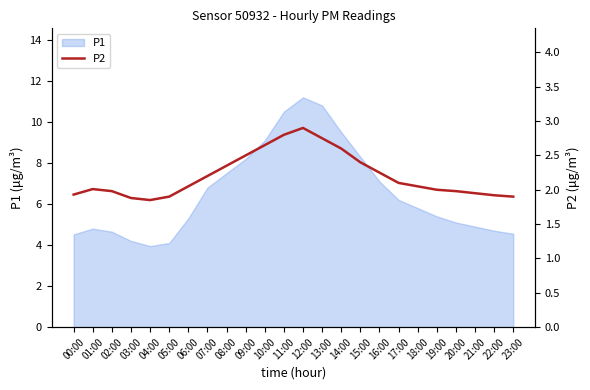

Approximately how many times larger is the value at 11:00 compared to 14:00?

1.1